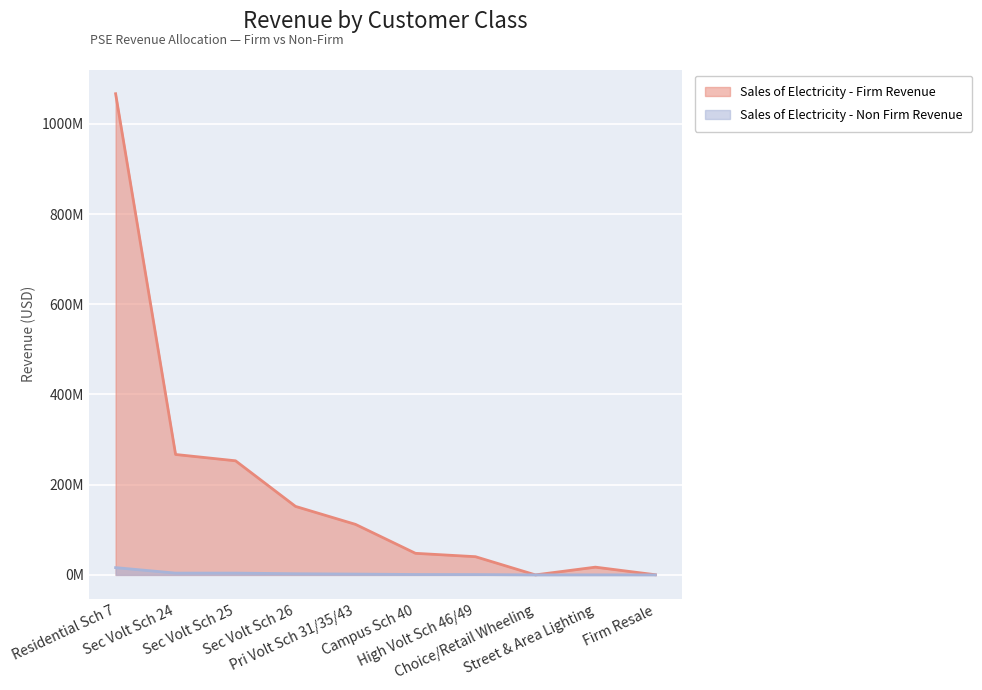

The value of Sales of Electricity - Firm Revenue at Street & Area Lighting is 26576413.8. True or false?

False